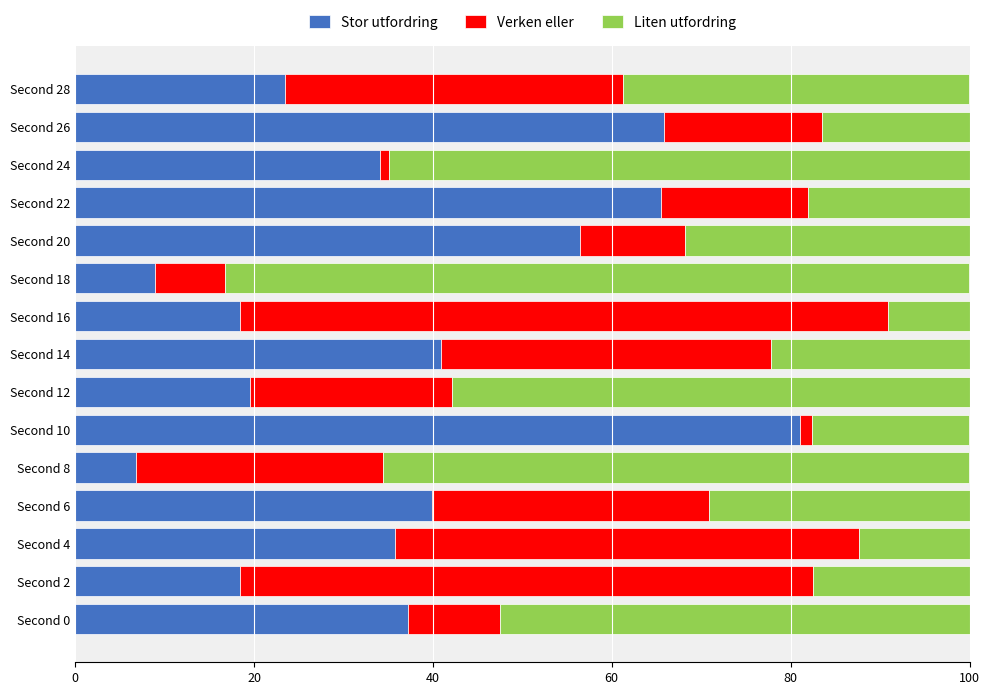

At which label does Stor utfordring reach its peak?

Second 10